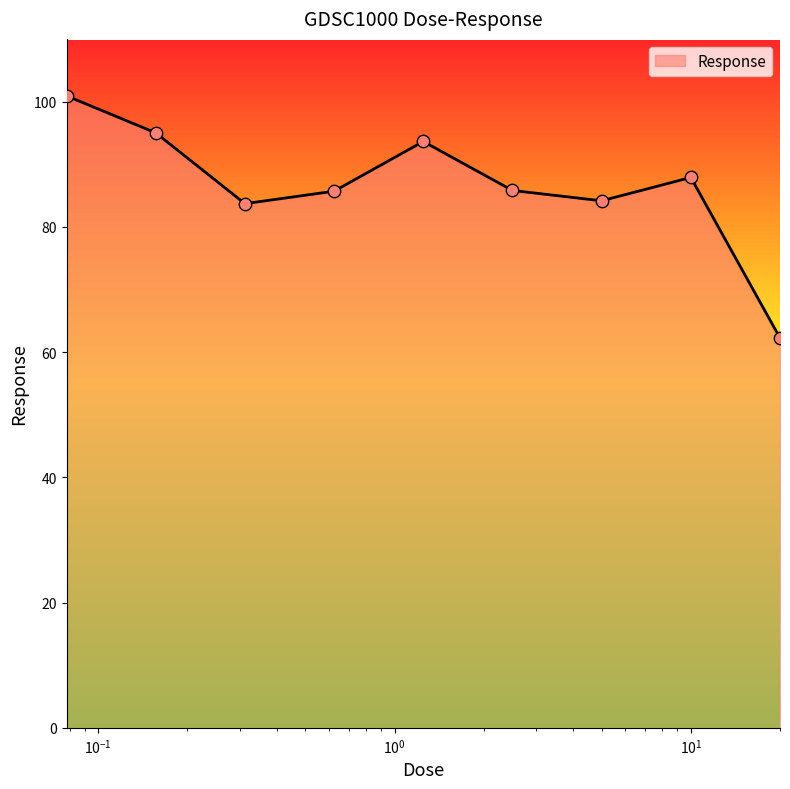

What is the greatest value displayed?

100.9